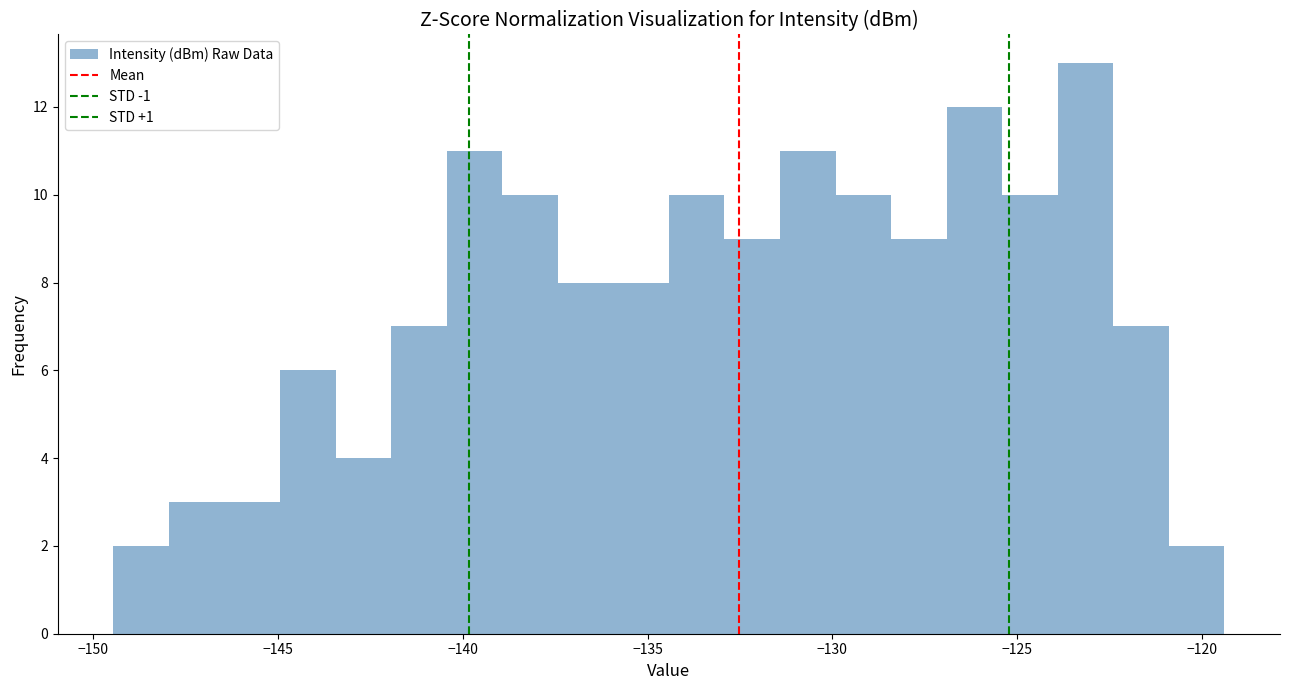

Read against the x-axis, roughly where is the centre of the tallest bar?

-123.0